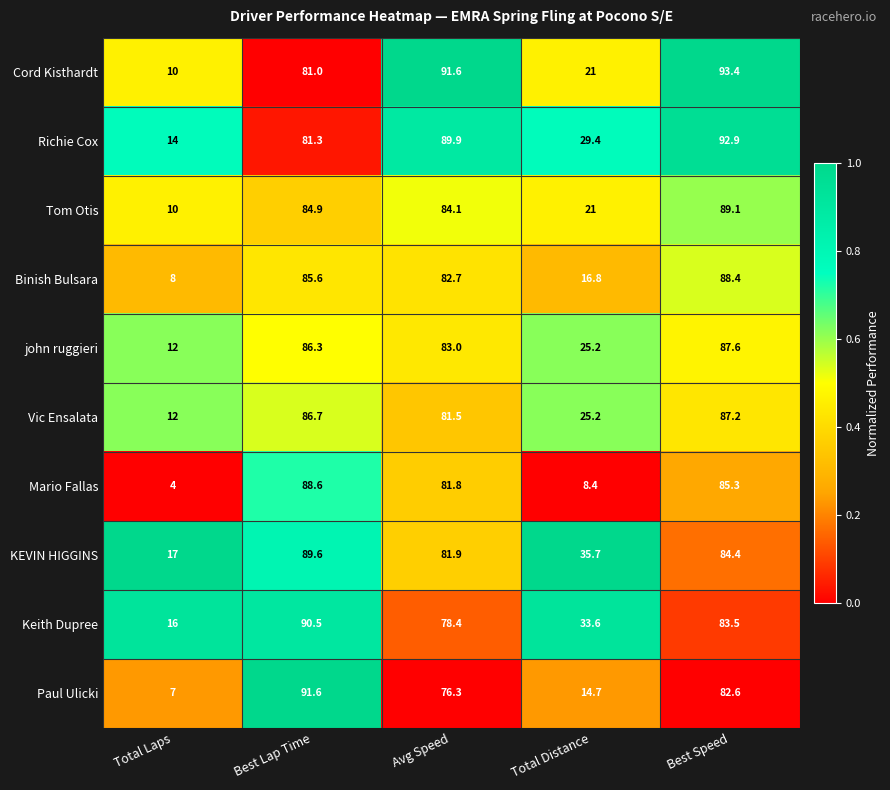

What is the difference between the second highest and minimum values in the Richie Cox series?

75.9